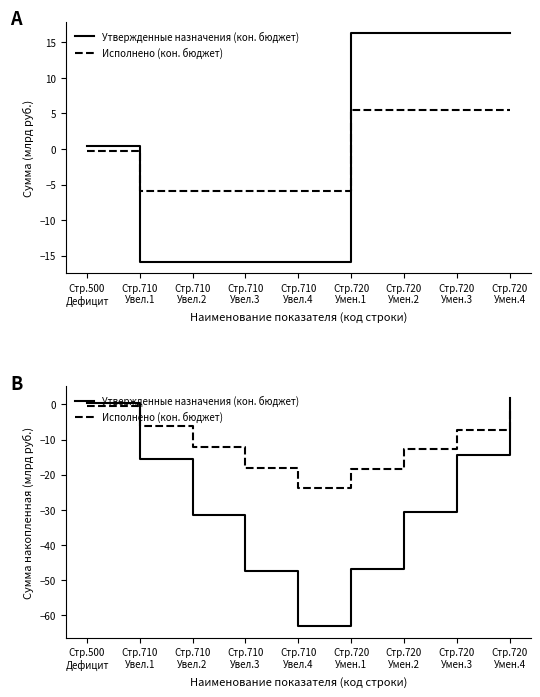

Which series ends up on top after the final intersection of Утвержденные назначения (кон. бюджет) and Исполнено (кон. бюджет)?

Утвержденные назначения (кон. бюджет)